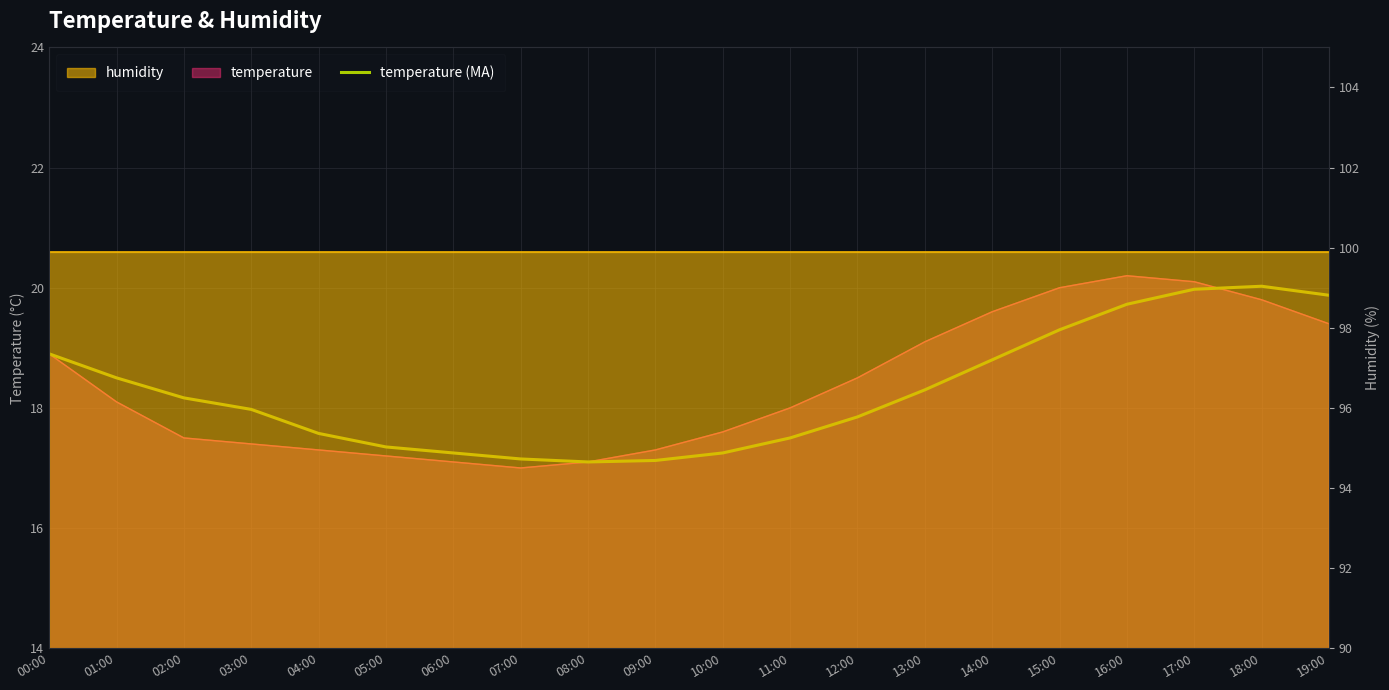

What is the sum of all values?

365.7